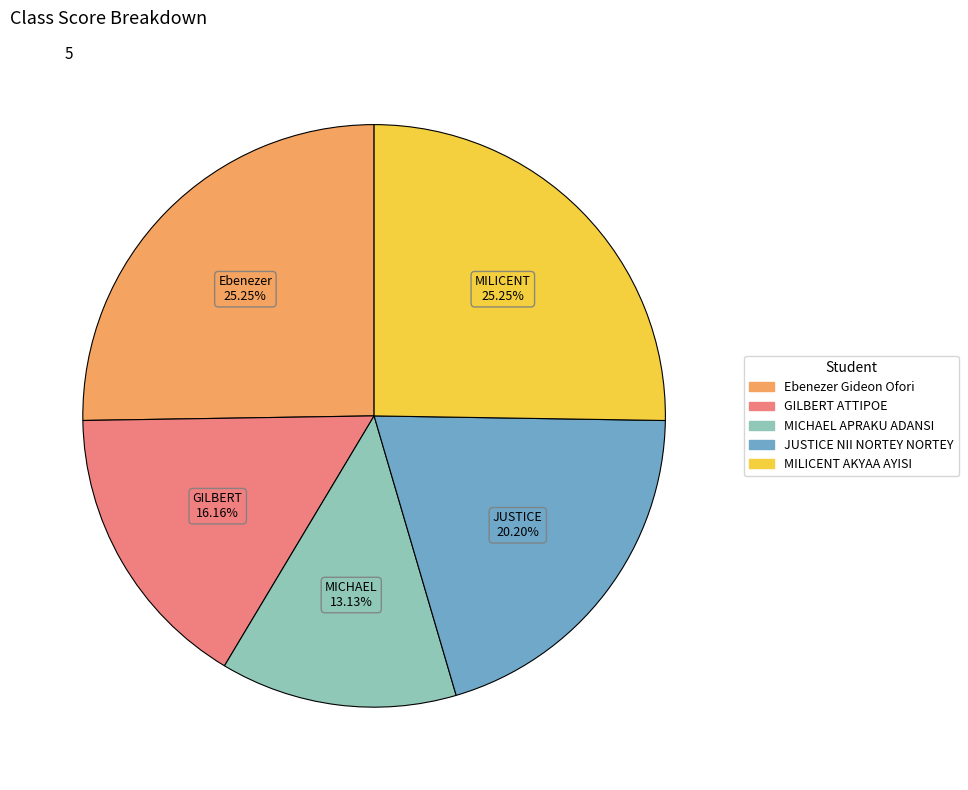

To the nearest percent, what is the combined percentage of JUSTICE NII NORTEY NORTEY and MILICENT AKYAA AYISI?

45%